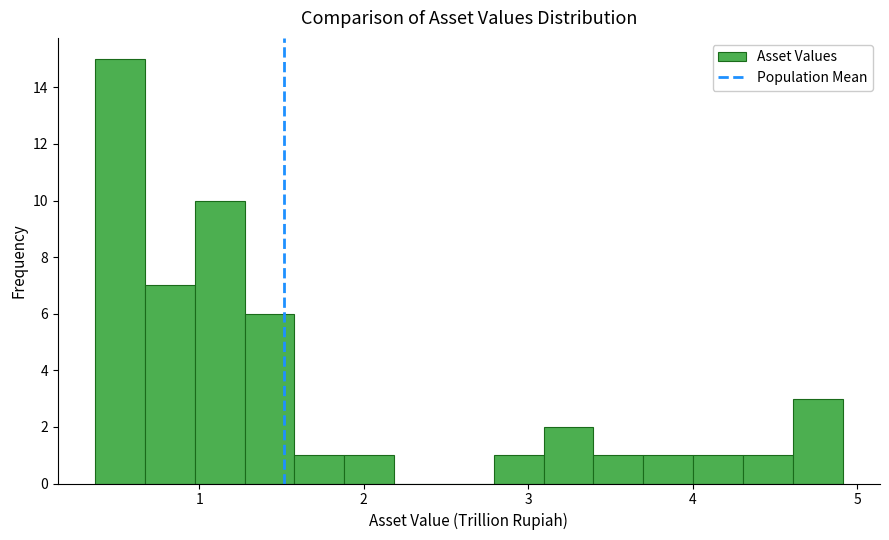

Around what value on the x-axis is the tallest bar? Give the approximate position of its centre, as read against the axis.

0.5